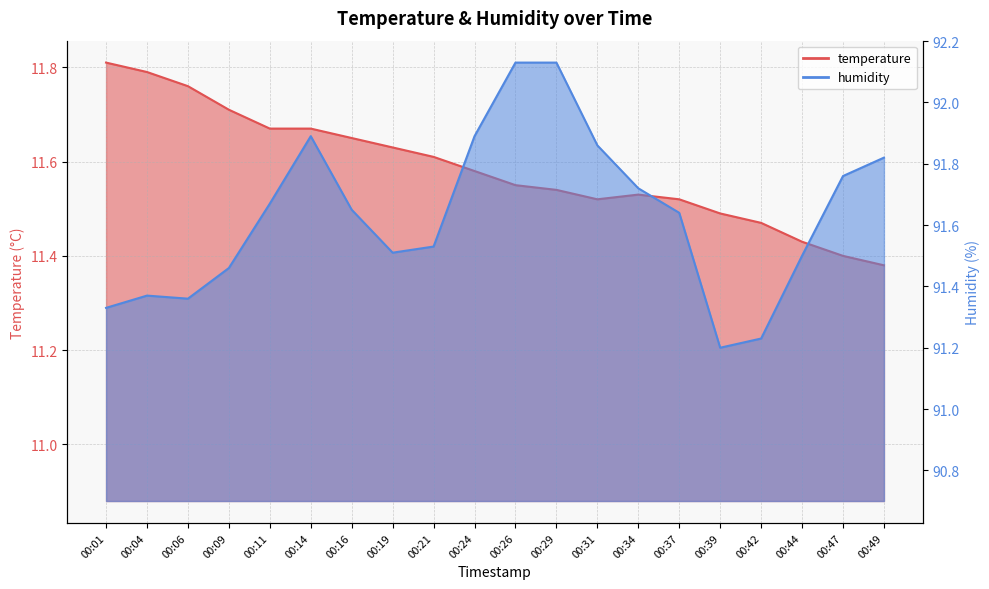

Reading left to right, list all the values displayed in this chart.

temperature: 00:01=11.8	00:04=11.8	00:06=11.8	00:09=11.7	00:11=11.7	00:14=11.7	00:16=11.7	00:19=11.6	00:21=11.6	00:24=11.6	00:26=11.6	00:29=11.5	00:31=11.5	00:34=11.5	00:37=11.5	00:39=11.5	00:42=11.5	00:44=11.4	00:47=11.4	00:49=11.4
humidity: 00:01=91.3	00:04=91.4	00:06=91.4	00:09=91.5	00:11=91.7	00:14=91.9	00:16=91.7	00:19=91.5	00:21=91.5	00:24=91.9	00:26=92.1	00:29=92.1	00:31=91.9	00:34=91.7	00:37=91.6	00:39=91.2	00:42=91.2	00:44=91.5	00:47=91.8	00:49=91.8